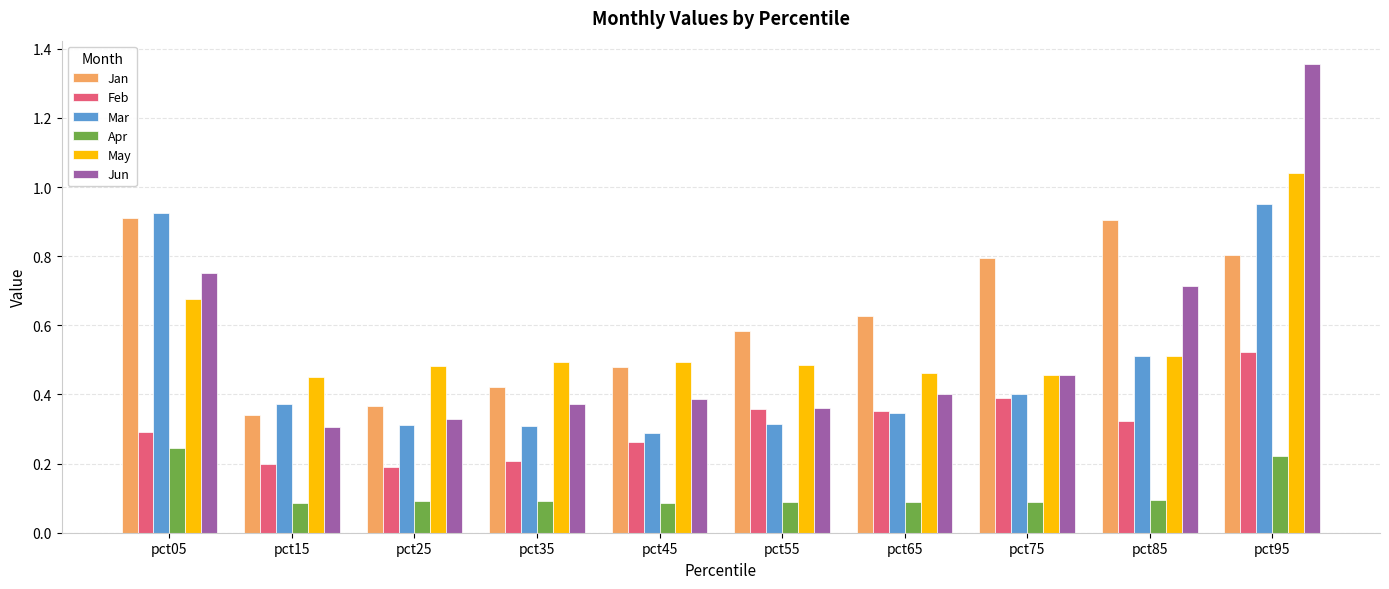

List the series in order of their peak value, highest first.

Jun, May, Mar, Jan, Feb, Apr